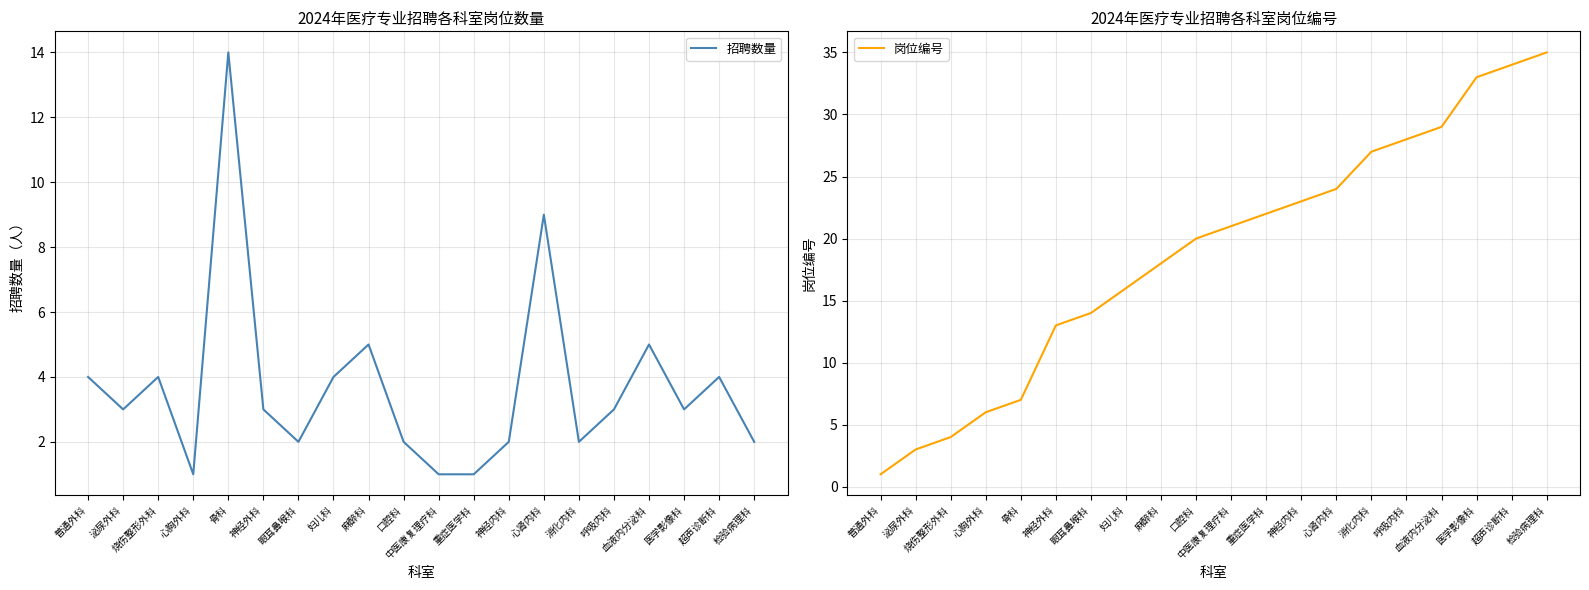

Which series has the widest spread of values?

岗位编号